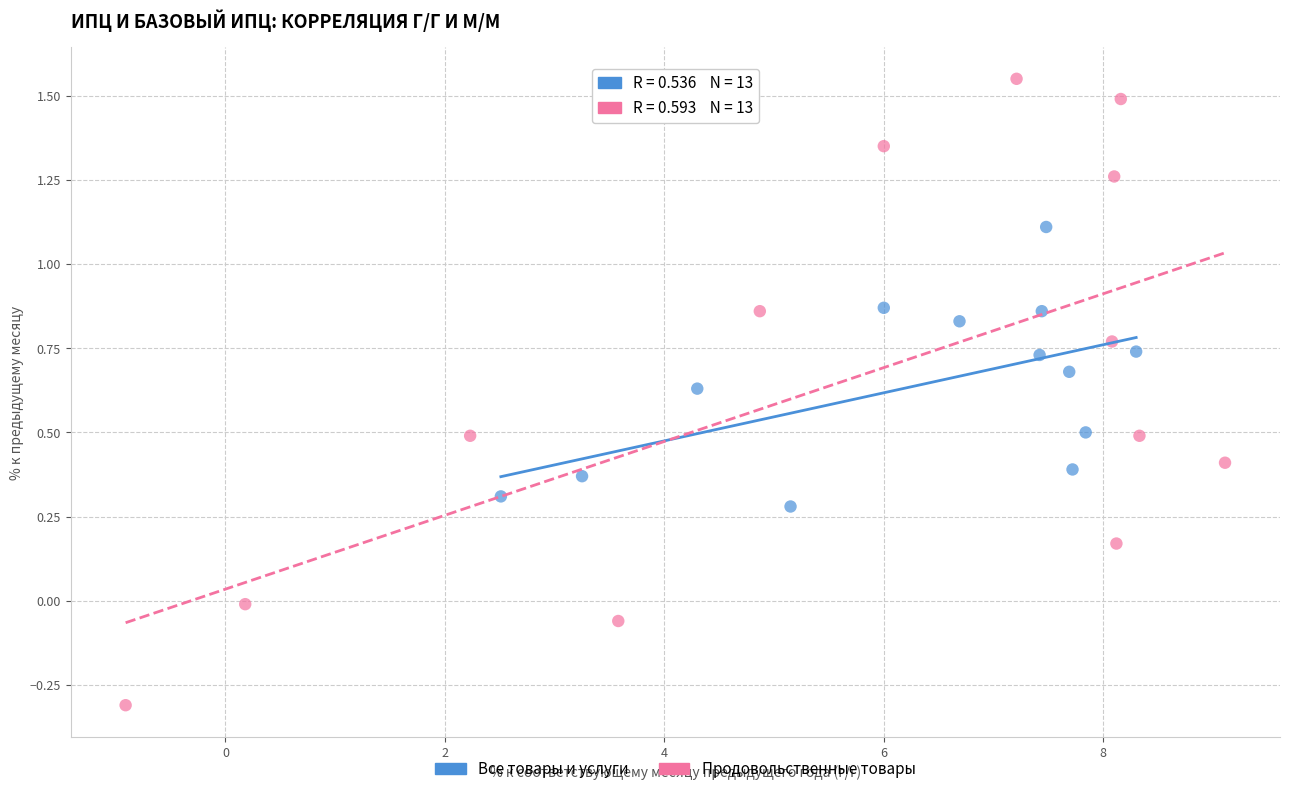

Which series contains the lowest Y value?

Продовольственные товары